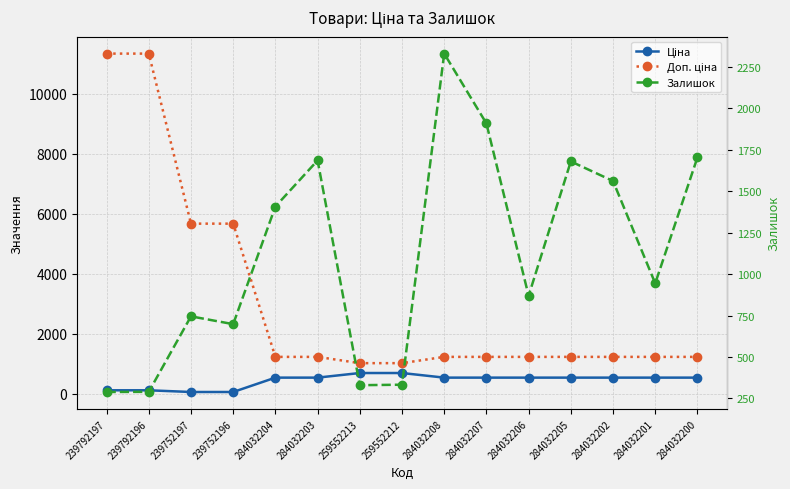

Does the chart have visible grid lines?

Yes